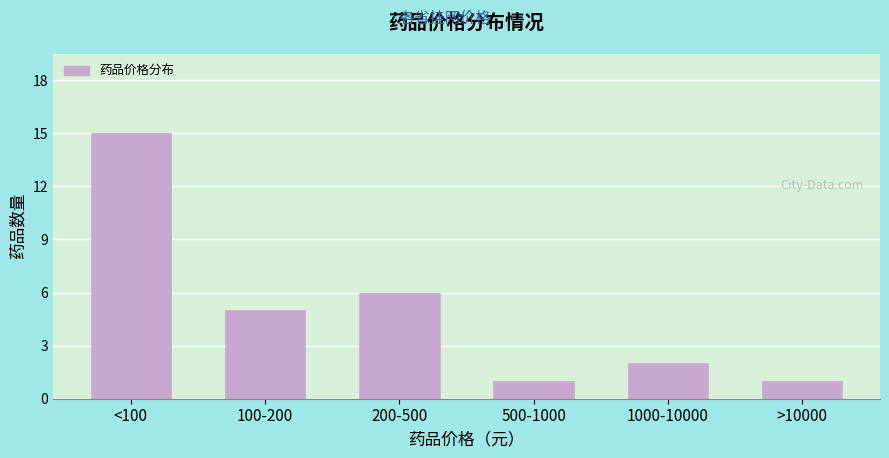

Reading right to left, extract all data points from this chart.

1	2	1	6	5	15